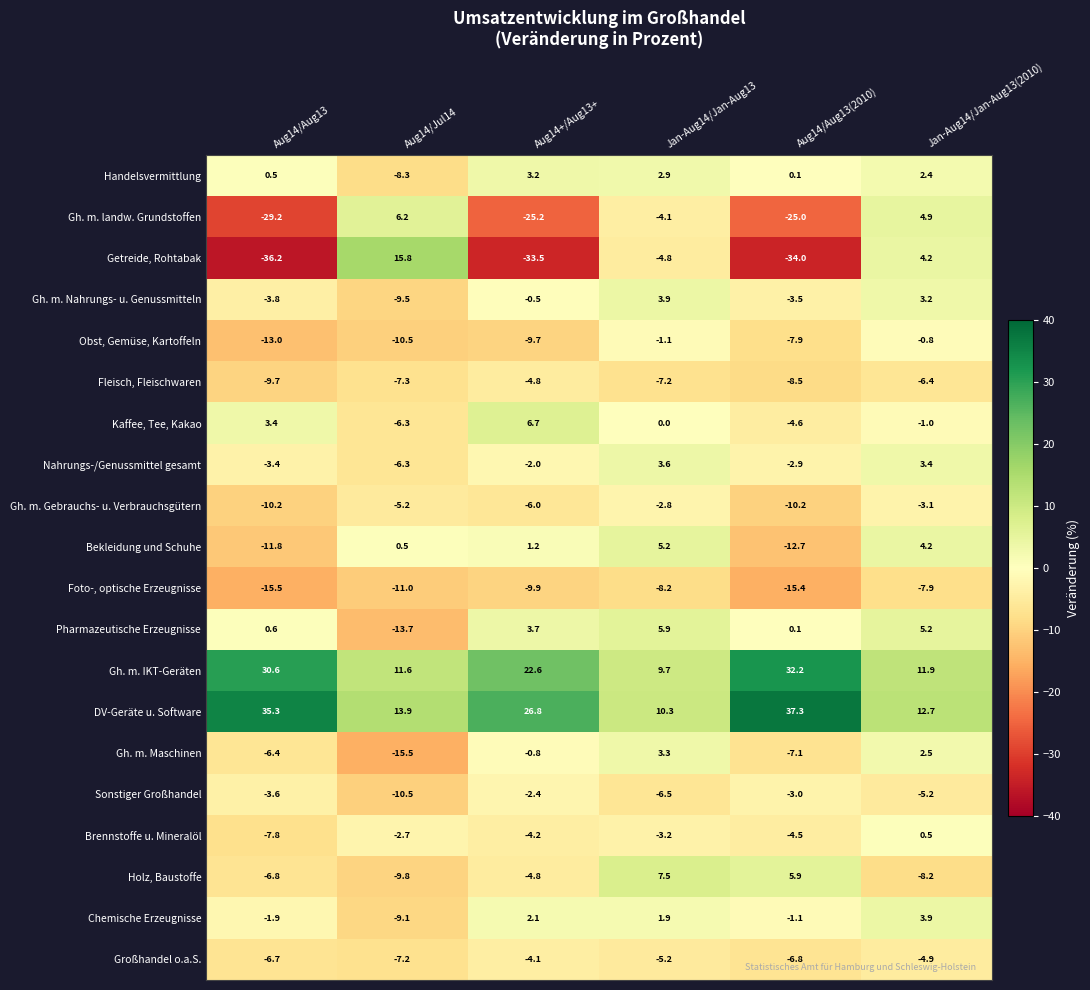

Which series has the largest total across all categories?

DV-Geräte u. Software